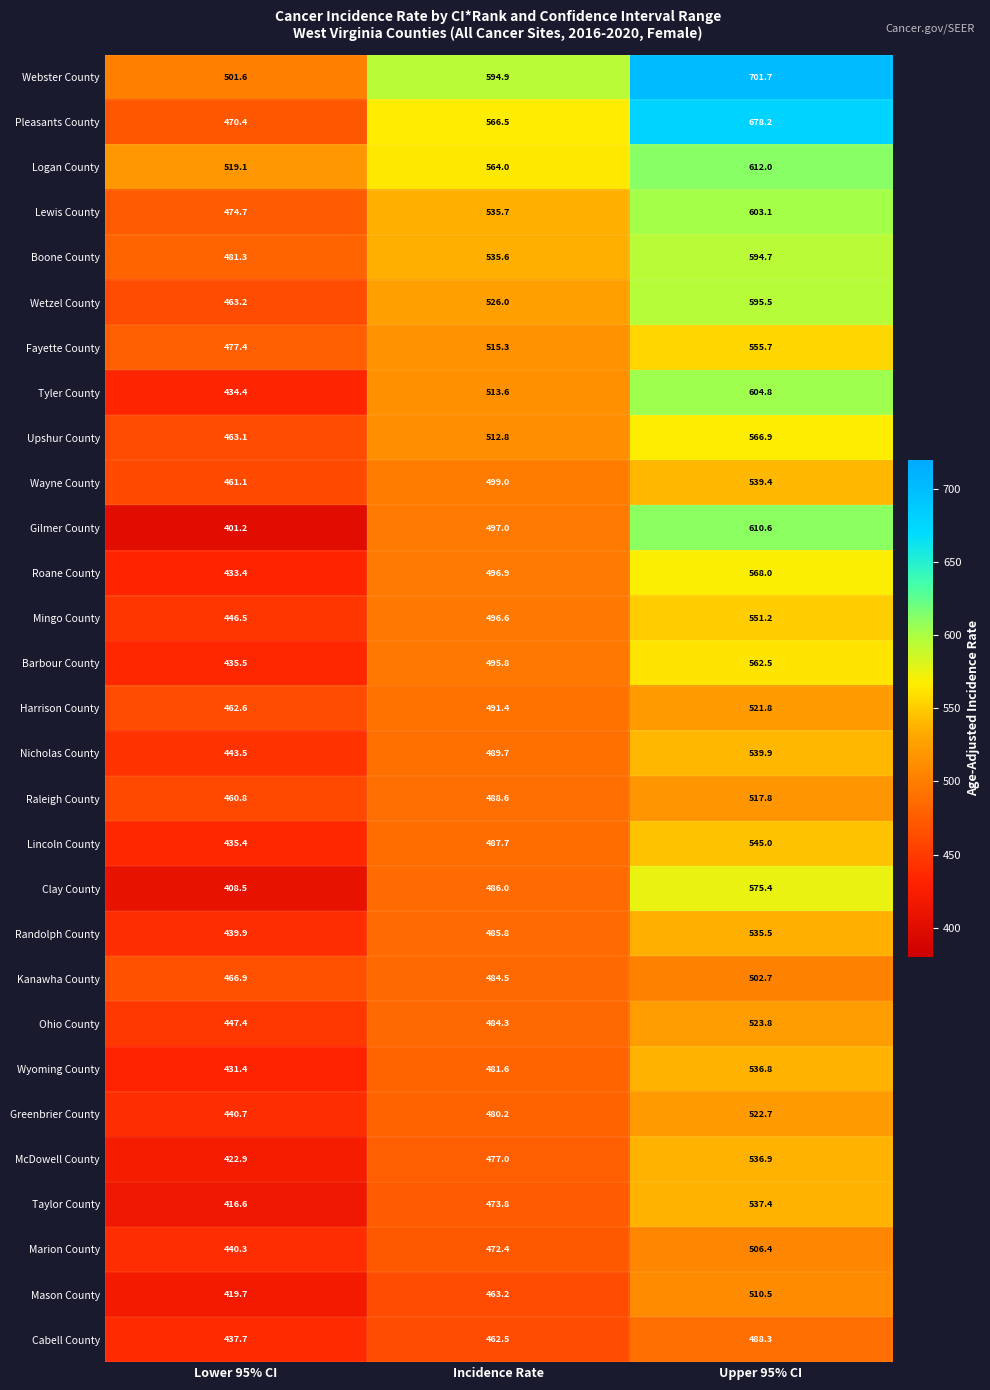

At how many categories does at least one series exceed 669?

1